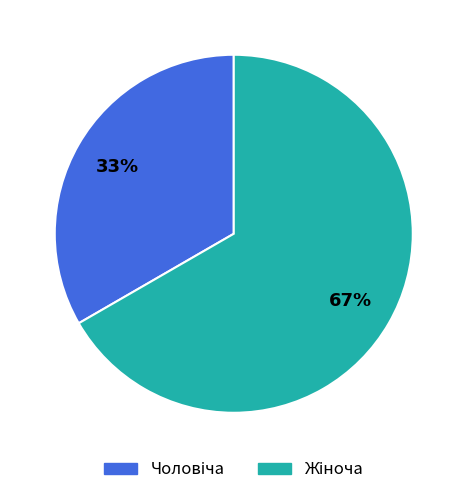

Is there any slice that represents more than half of the pie?

Yes